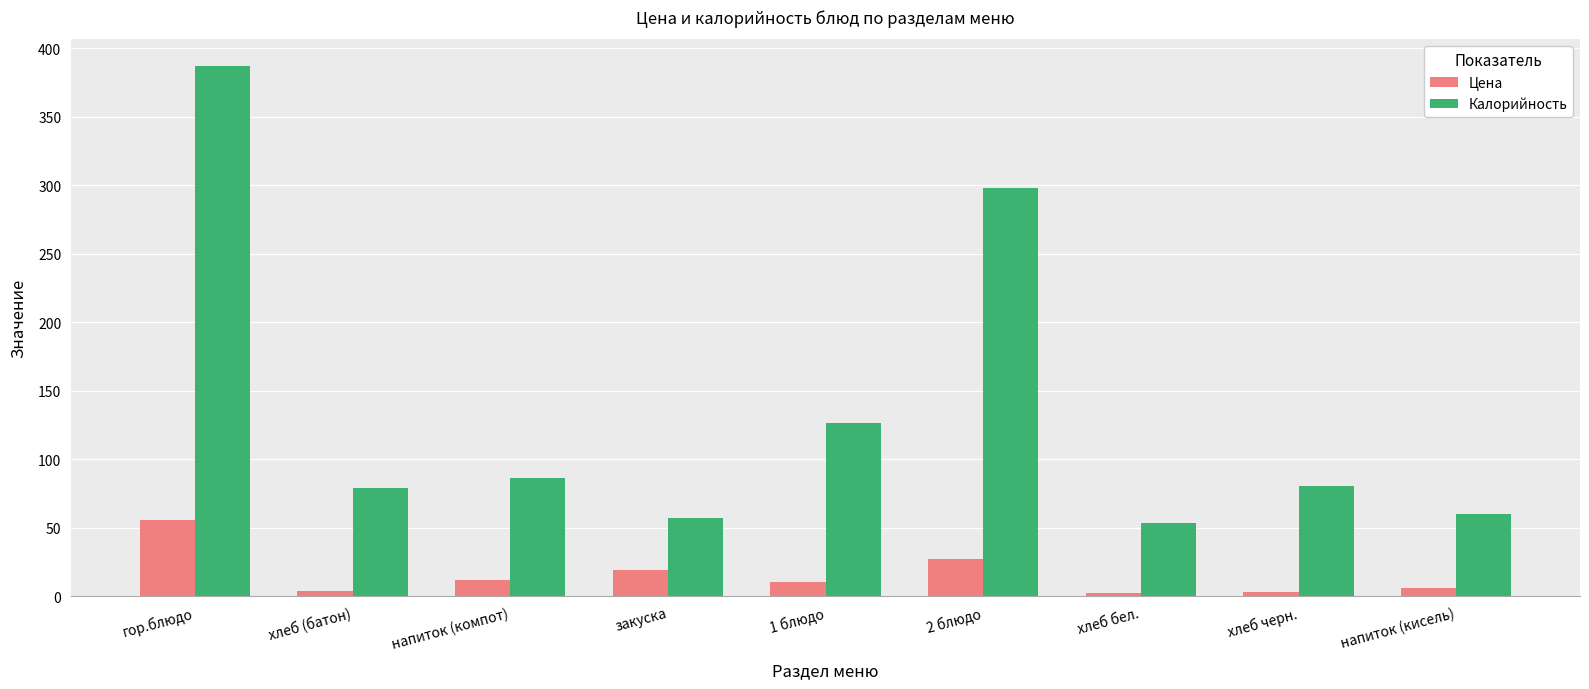

What is the difference between the second highest and second lowest values in the Калорийность series?

241.0